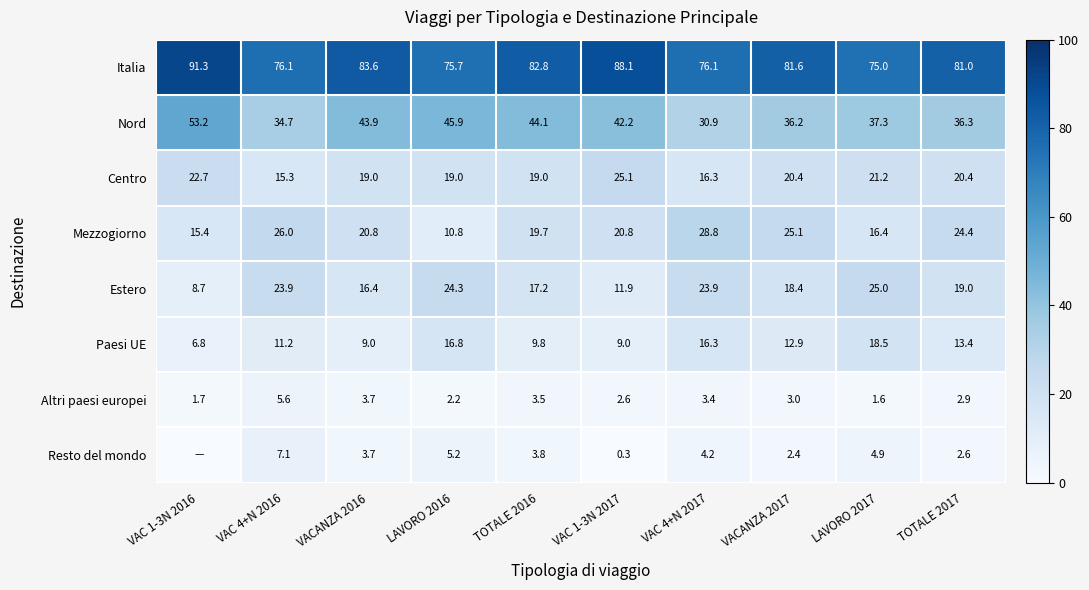

Where is Nord nearest to the value 42?

VAC 1-3N 2017